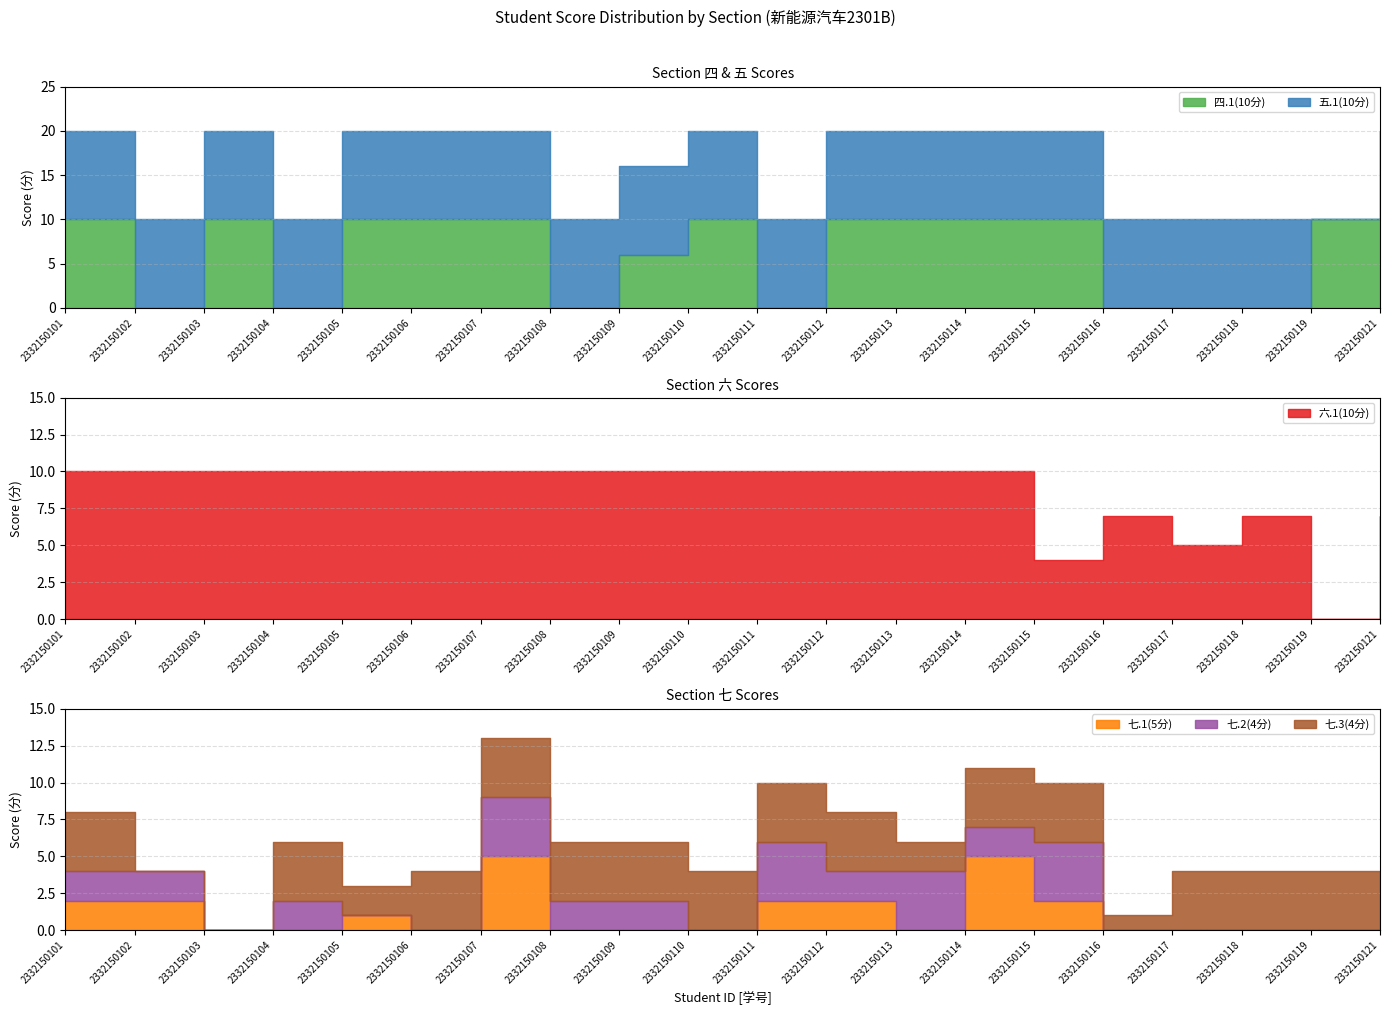

Does the chart have visible grid lines?

Yes